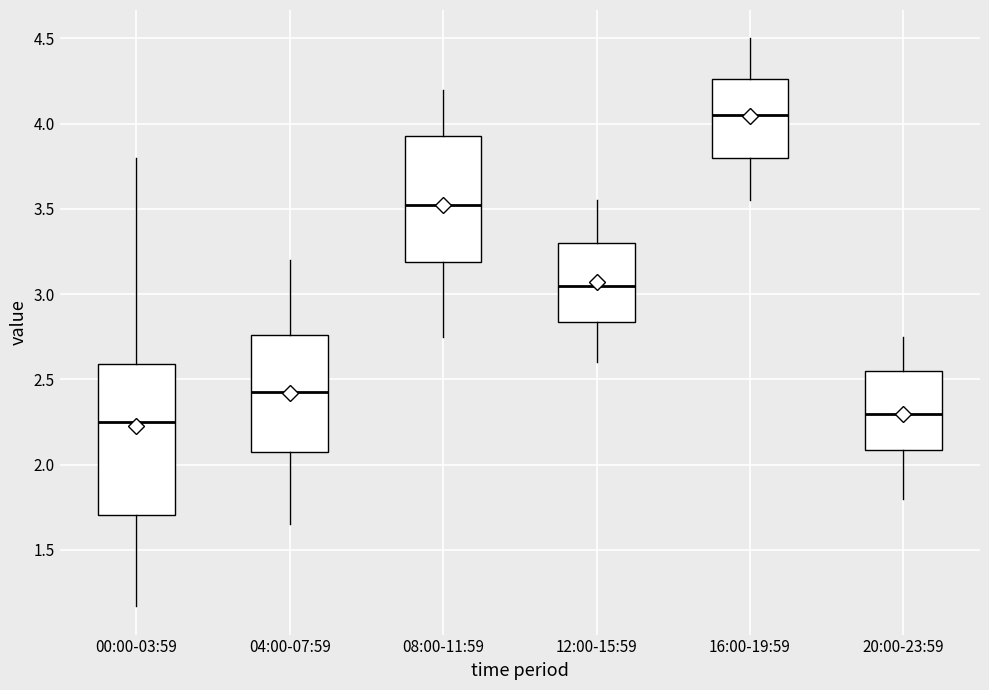

Reading left to right, read every box against the y-axis: the position of its median line, the range the box covers, and the ends of its whiskers. The values are not printed on the chart, so give them approximately, as read against the axis.

00:00-03:59: median 2.25, box 1.70 to 2.60, whiskers 1.15 to 3.80
04:00-07:59: median 2.45, box 2.10 to 2.75, whiskers 1.65 to 3.20
08:00-11:59: median 3.55, box 3.20 to 3.95, whiskers 2.75 to 4.20
12:00-15:59: median 3.05, box 2.85 to 3.30, whiskers 2.60 to 3.55
16:00-19:59: median 4.05, box 3.80 to 4.25, whiskers 3.55 to 4.50
20:00-23:59: median 2.30, box 2.10 to 2.55, whiskers 1.80 to 2.75